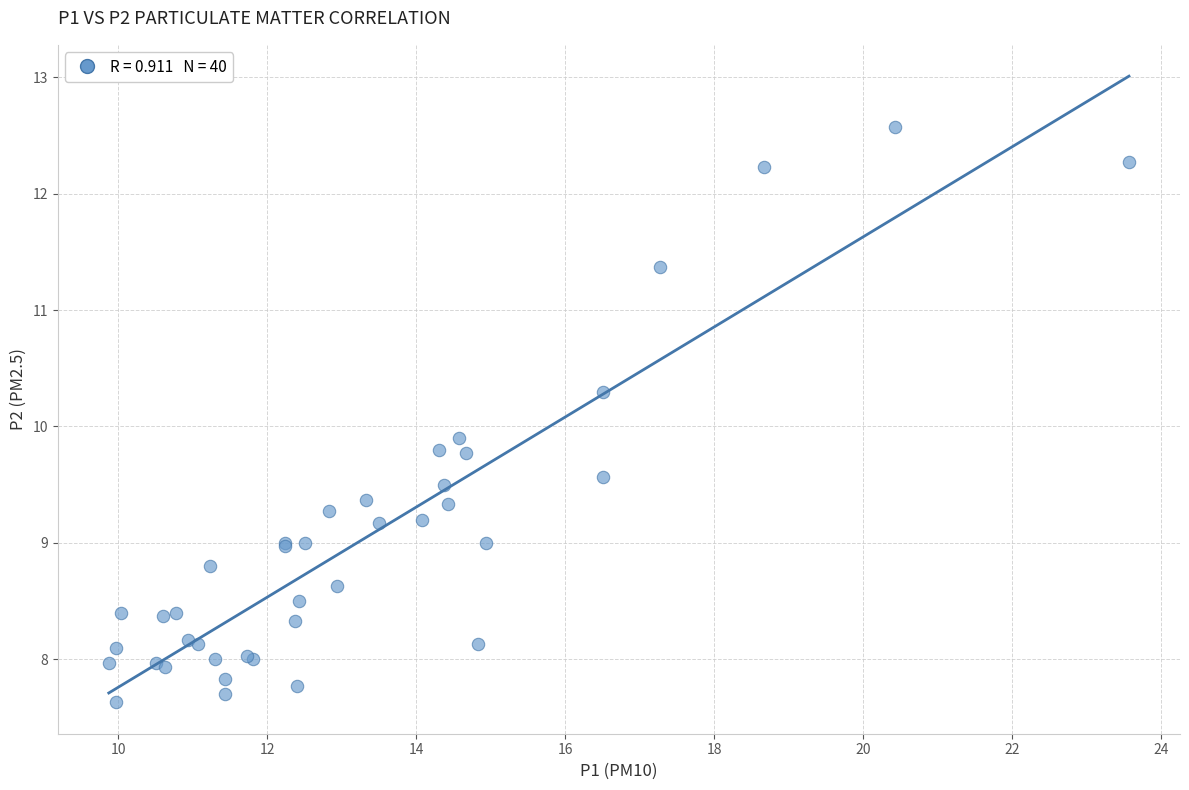

What Y value in the scatter plot is closest to 10?

9.9